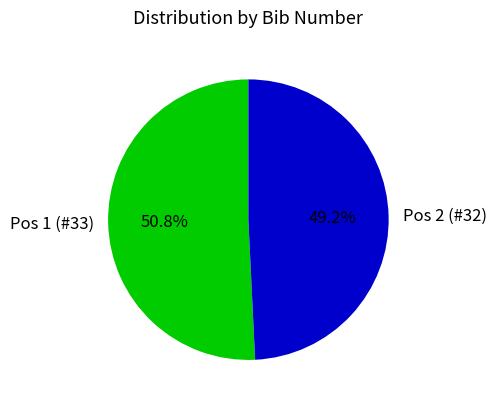

Which category has the biggest portion of the pie?

Pos 1 (#33)